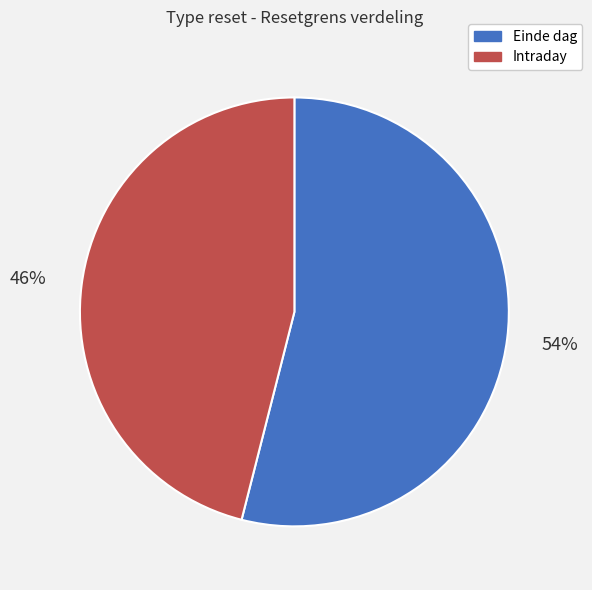

Is it true that Intraday is 38% of the pie?

False